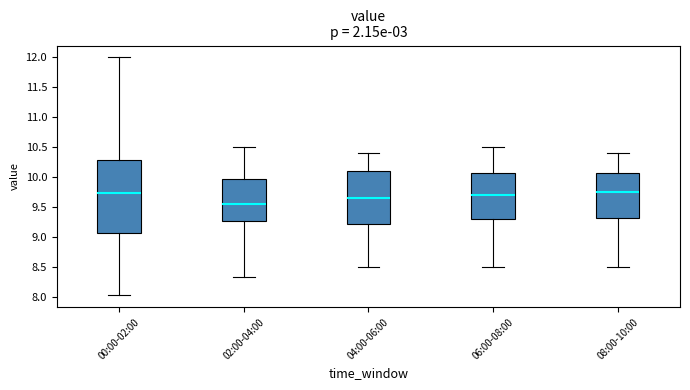

Reading left to right, read every box against the y-axis: the position of its median line, the range the box covers, and the ends of its whiskers. The values are not printed on the chart, so give them approximately, as read against the axis.

00:00-02:00: median 9.75, box 9.10 to 10.30, whiskers 8.05 to 12.00
02:00-04:00: median 9.55, box 9.30 to 10.00, whiskers 8.35 to 10.50
04:00-06:00: median 9.65, box 9.25 to 10.10, whiskers 8.50 to 10.40
06:00-08:00: median 9.70, box 9.30 to 10.10, whiskers 8.50 to 10.50
08:00-10:00: median 9.75, box 9.35 to 10.10, whiskers 8.50 to 10.40